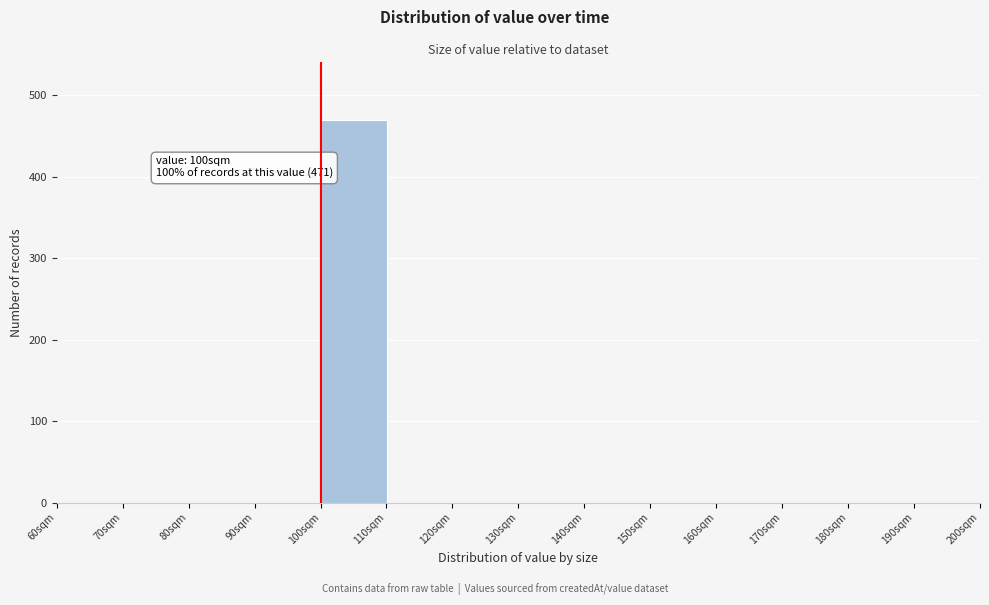

Over which range of the x-axis is the bar tallest?

100 to 110